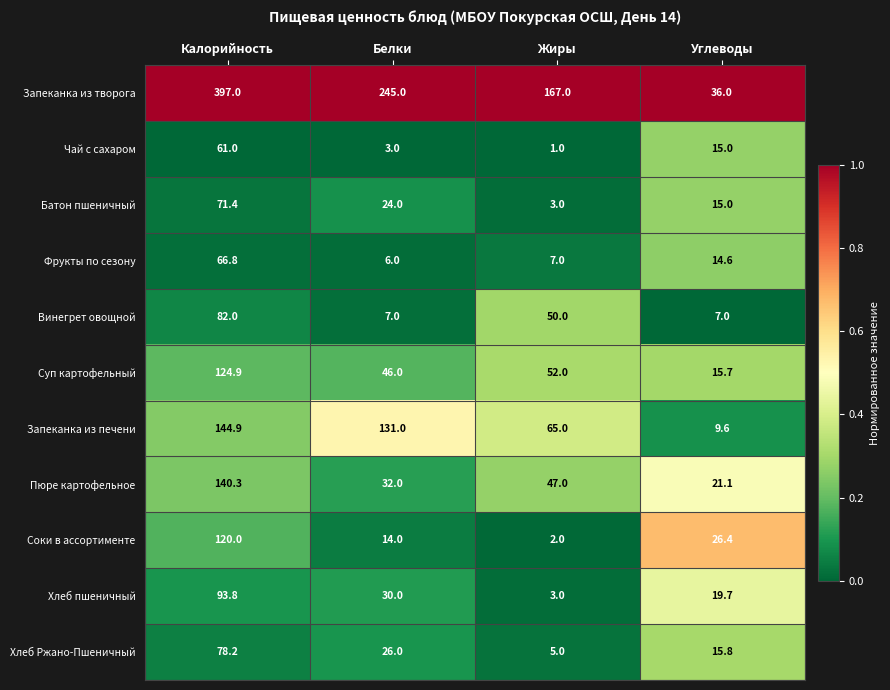

Read the Батон пшеничный value at Белки.

24.0